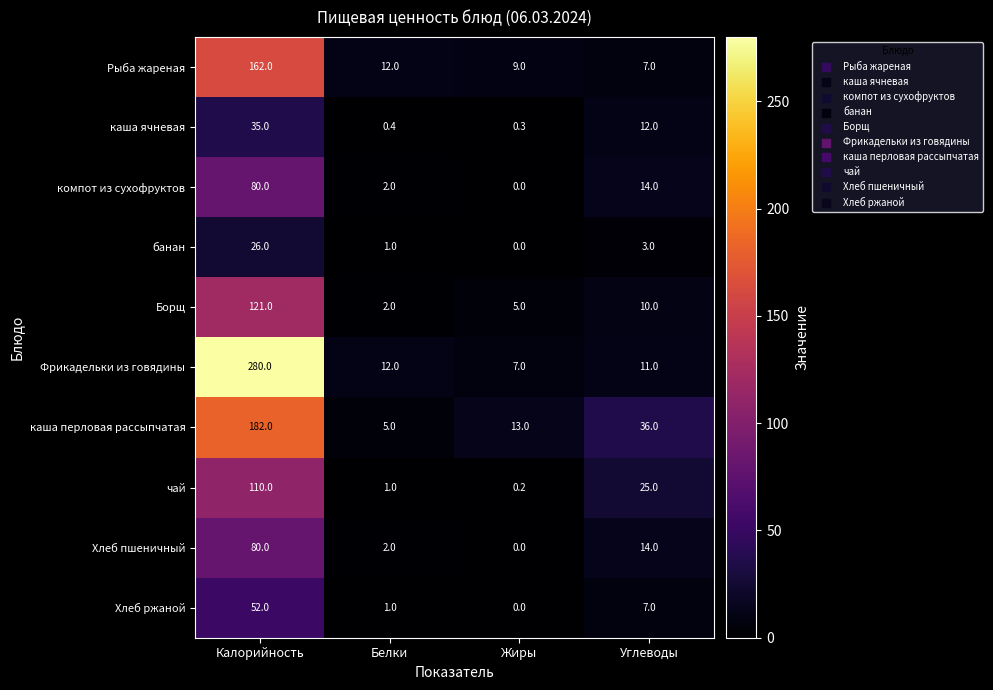

What is the approximate value of каша перловая рассыпчатая at Углеводы?

36.0